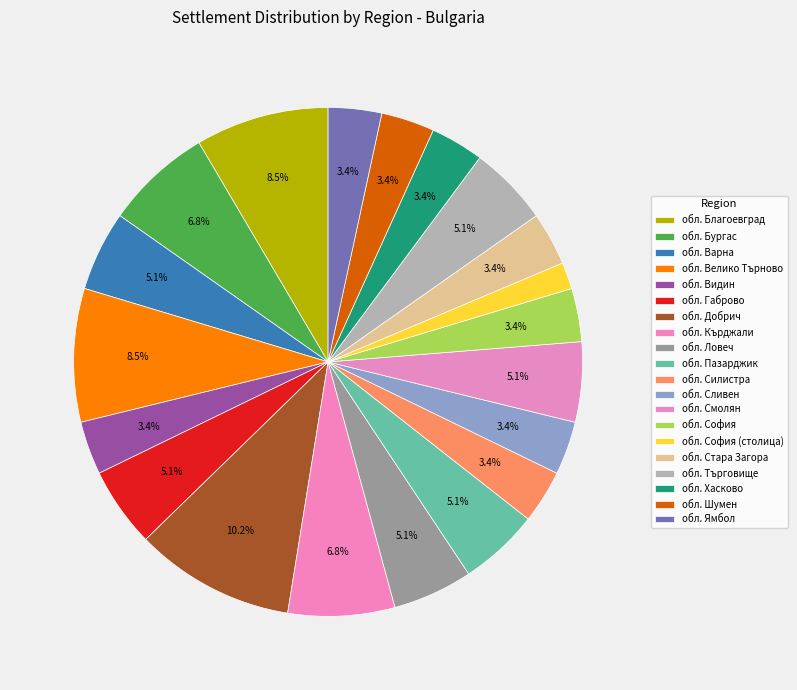

What percentage is the обл. Варна slice, to the nearest percent?

5%